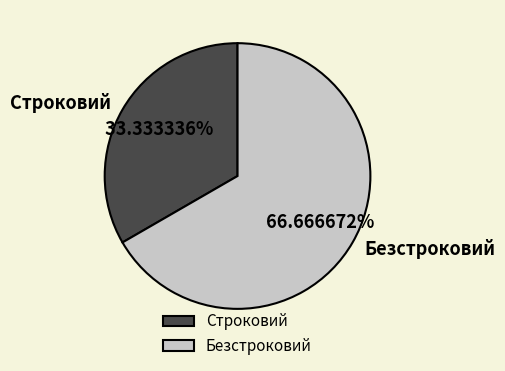

Combined, what portion of the pie is Строковий and Безстроковий?

100.0%